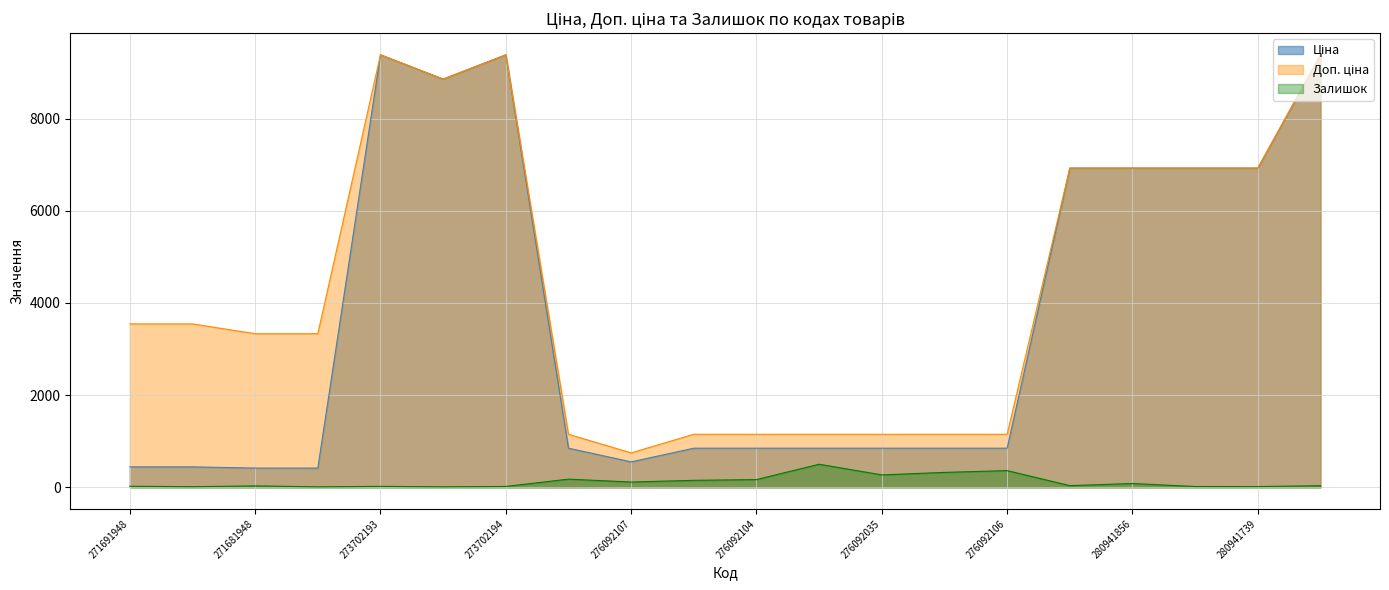

Rank the series by their average value, from highest to lowest.

Доп. ціна, Ціна, Залишок